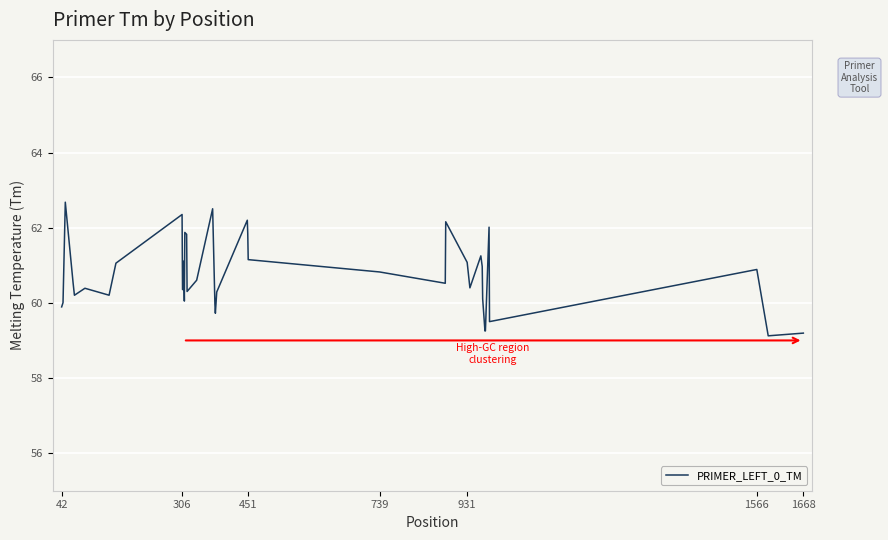

What is the greatest value displayed?

62.7